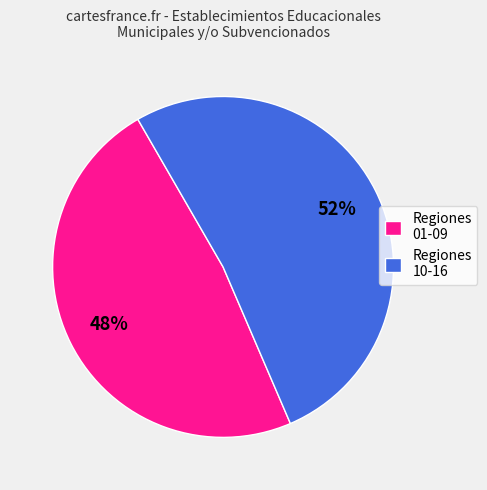

Rank the categories by value from lowest to highest.

Regiones 01-09, Regiones 10-16